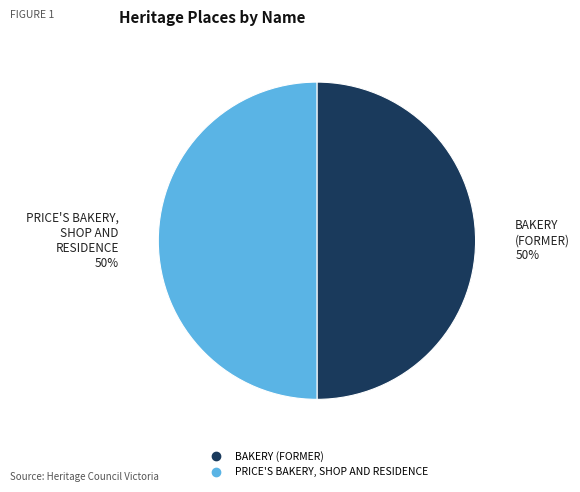

What is the ratio of the value at BAKERY (FORMER) to the value at PRICE'S BAKERY, SHOP AND RESIDENCE?

1.0